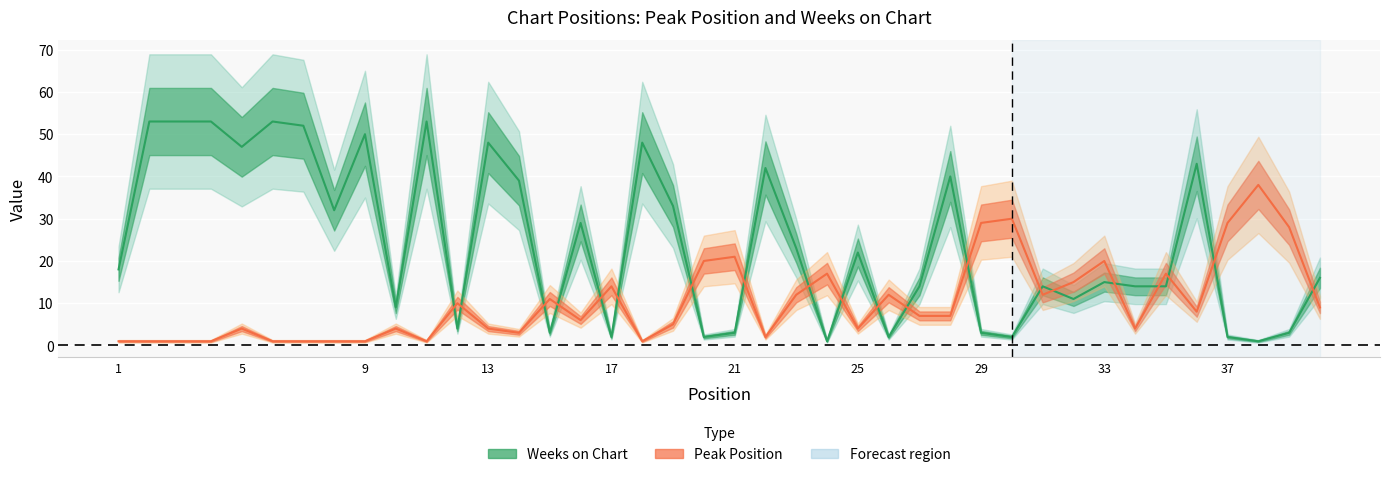

What is the average value of the Peak Position series?

10